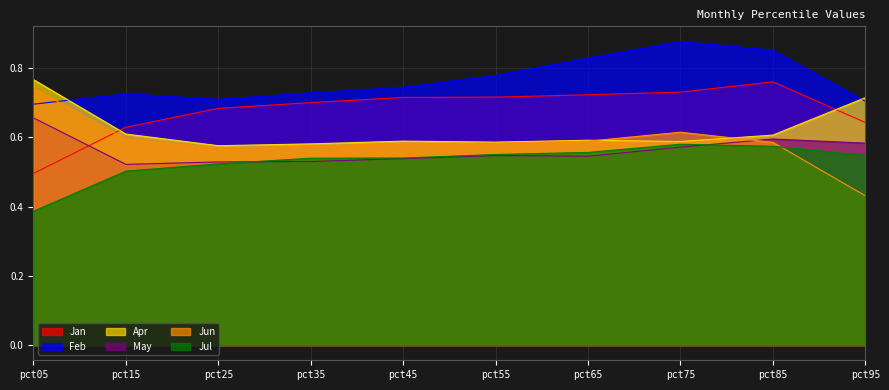

Which series has the largest total across all categories?

Feb